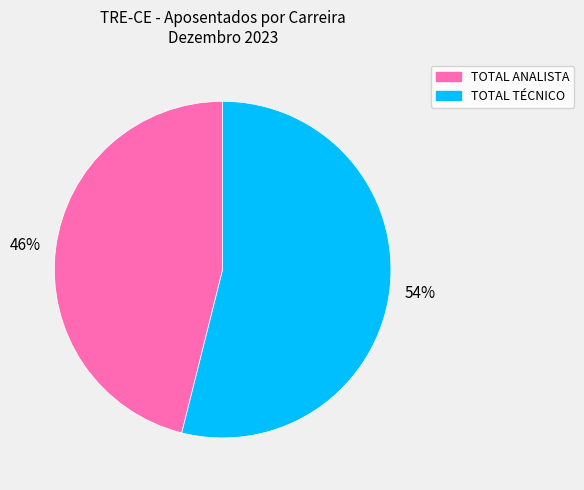

To the nearest percent, what is the difference between the largest and smallest slice percentages?

8%